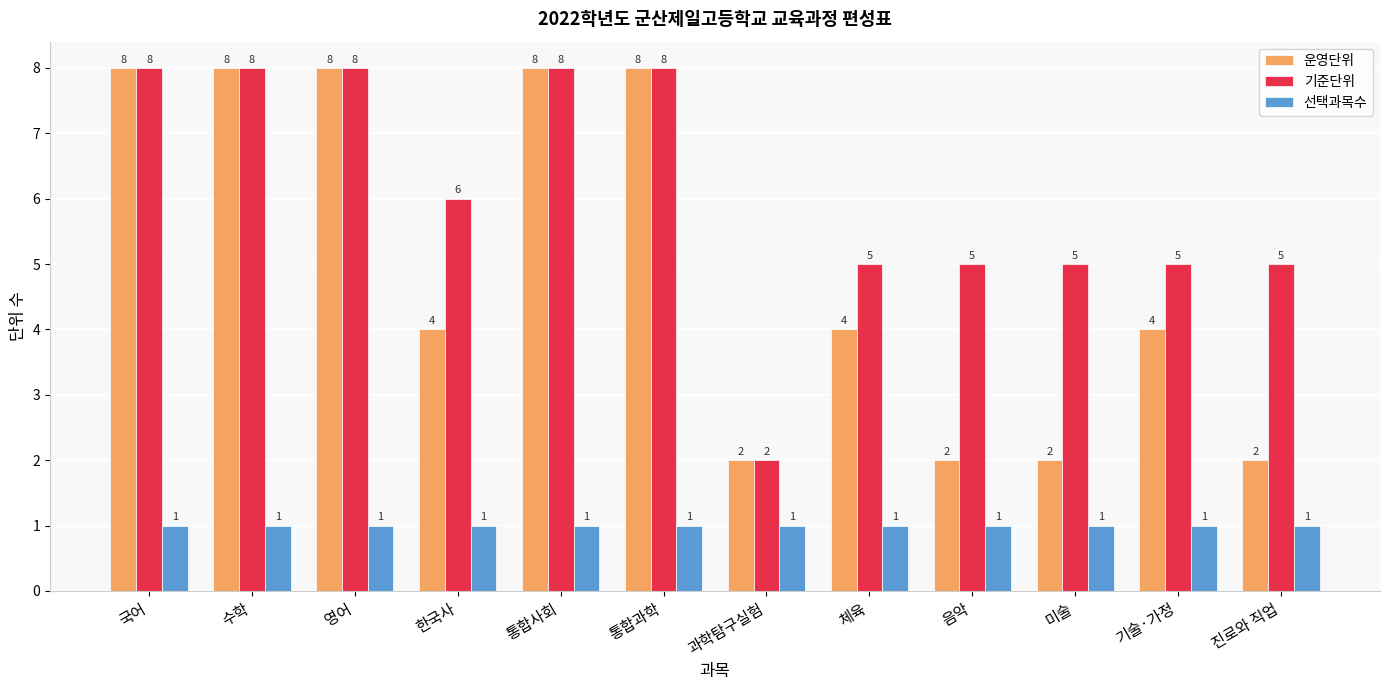

Reading right to left, what are all the values shown in this chart?

운영단위: 2	4	2	2	4	2	8	8	4	8	8	8
기준단위: 5	5	5	5	5	2	8	8	6	8	8	8
선택과목수: 1	1	1	1	1	1	1	1	1	1	1	1